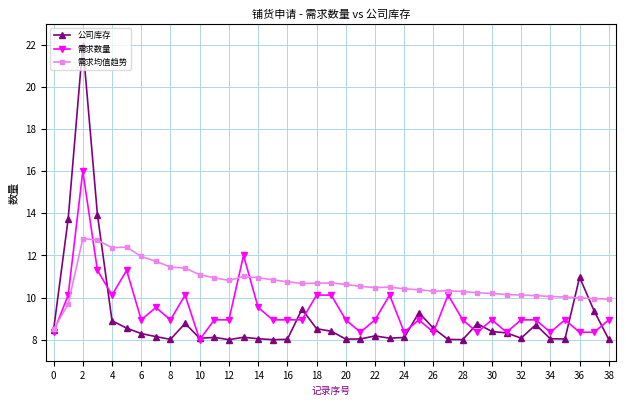

Which series has the widest spread of values?

公司库存